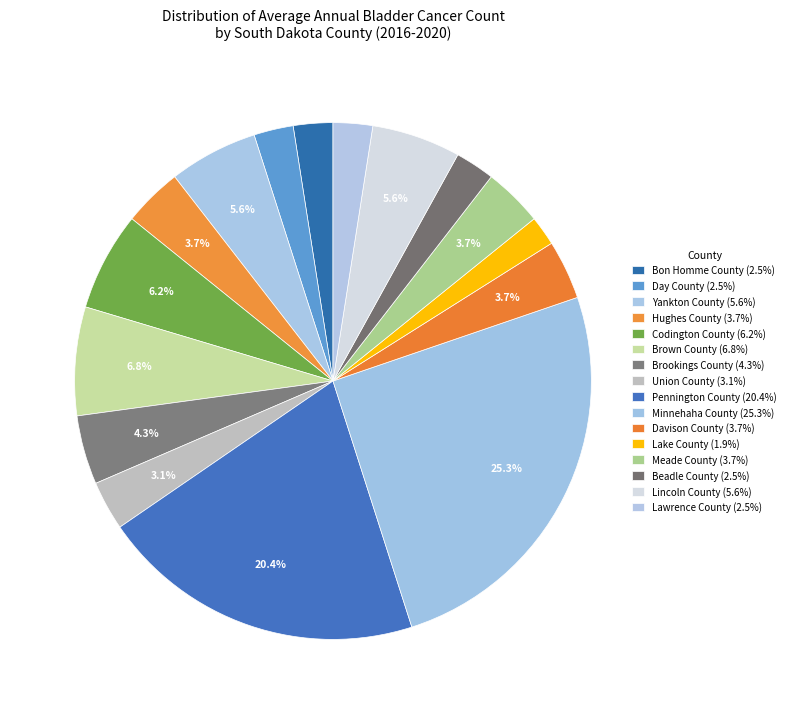

To the nearest percent, what portion does Pennington County represent?

20%